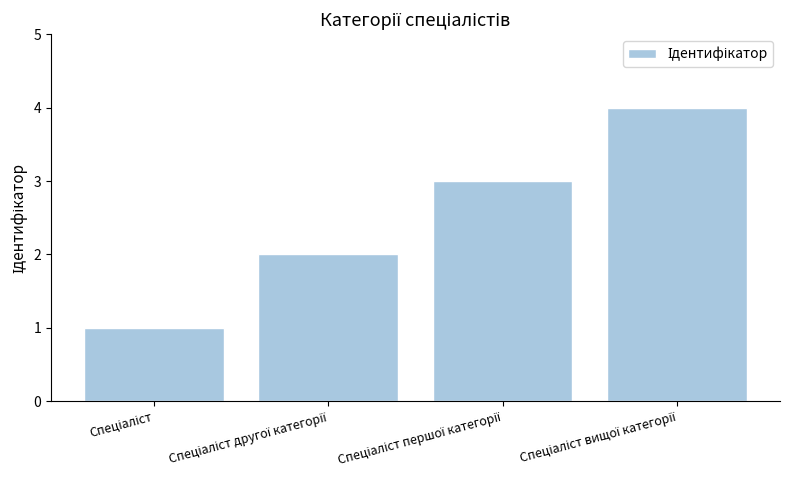

What is the greatest value displayed?

4